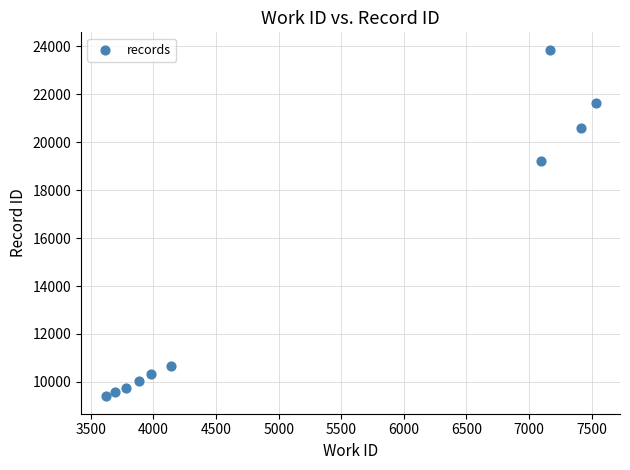

What Y value in the scatter plot is closest to 16628?

19197